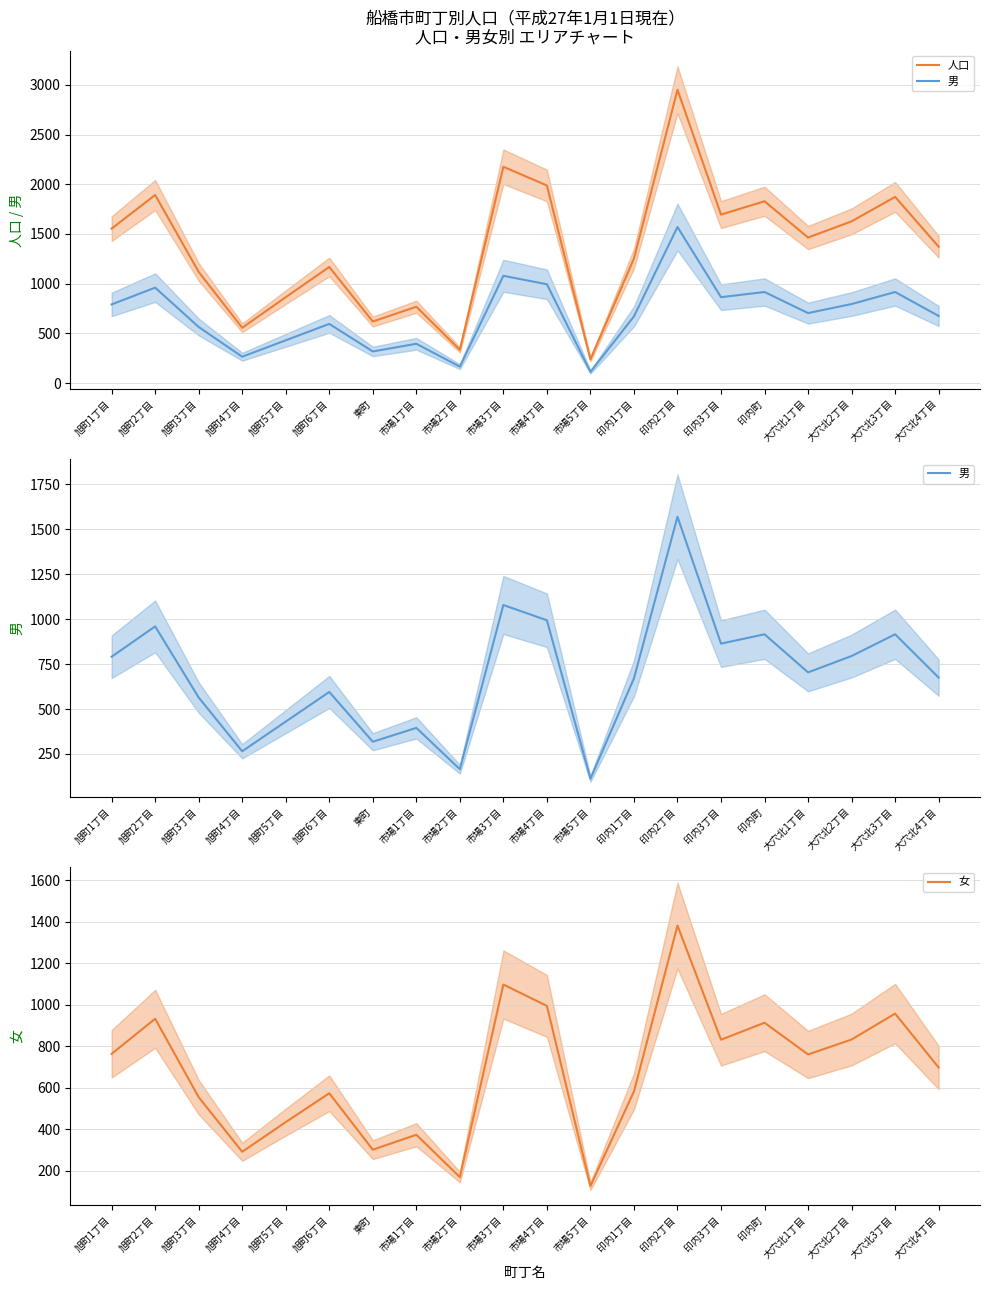

Reading left to right, transcribe all the data shown in this chart.

人口: 1554	1892	1118	556	864	1168	619	768	334	2176	1988	238	1253	2951	1695	1829	1464	1627	1873	1372
男: 791	960	564	265	430	595	318	395	165	1079	994	112	671	1570	864	916	704	795	916	675
女: 763	932	554	291	434	573	301	373	169	1097	994	126	582	1381	831	913	760	832	957	697